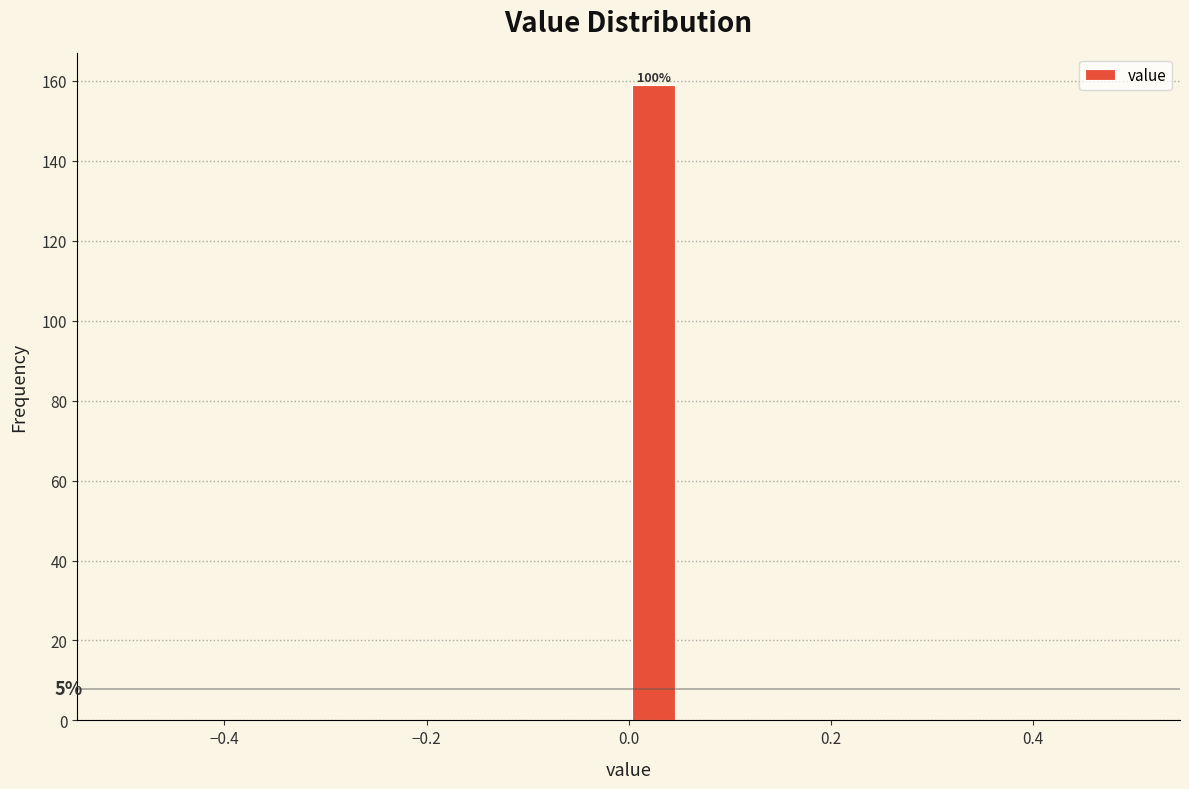

Around what value on the x-axis is the tallest bar? Give the approximate position of its centre, as read against the axis.

0.02